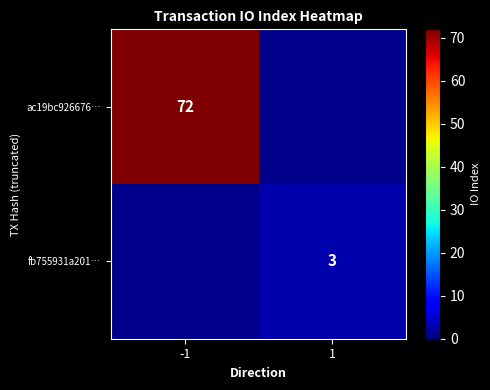

Is it true that ac19bc926676… equals 118.6 at -1?

False